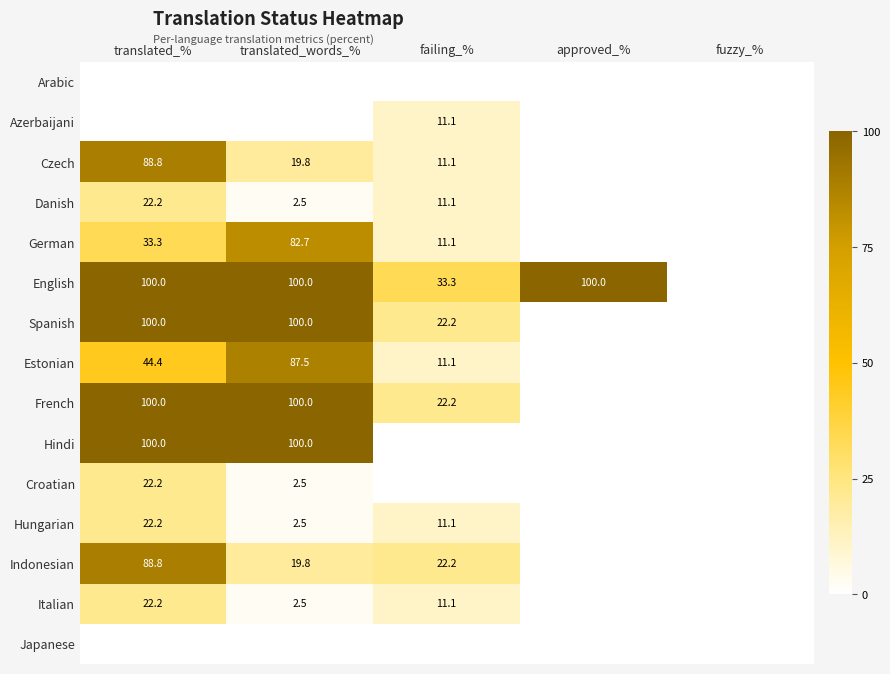

At which category does the chart reach its minimum across all series?

translated_%